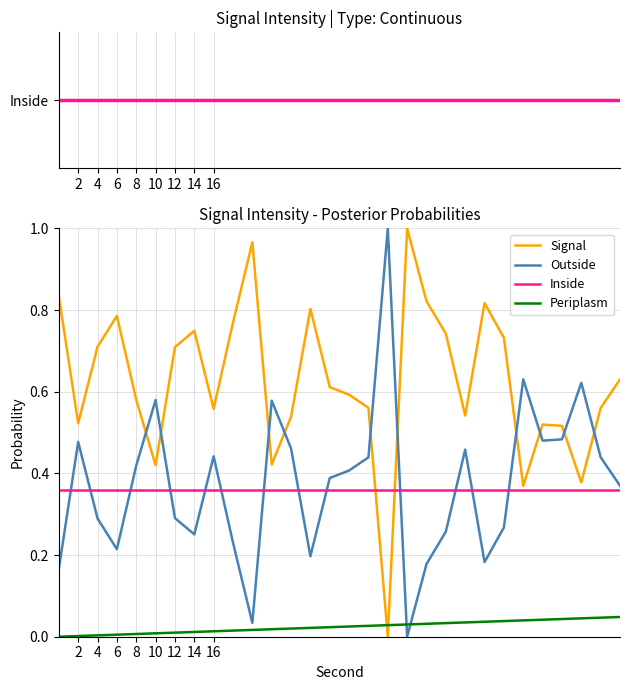

True or false: Periplasm and Inside cross at least once.

False